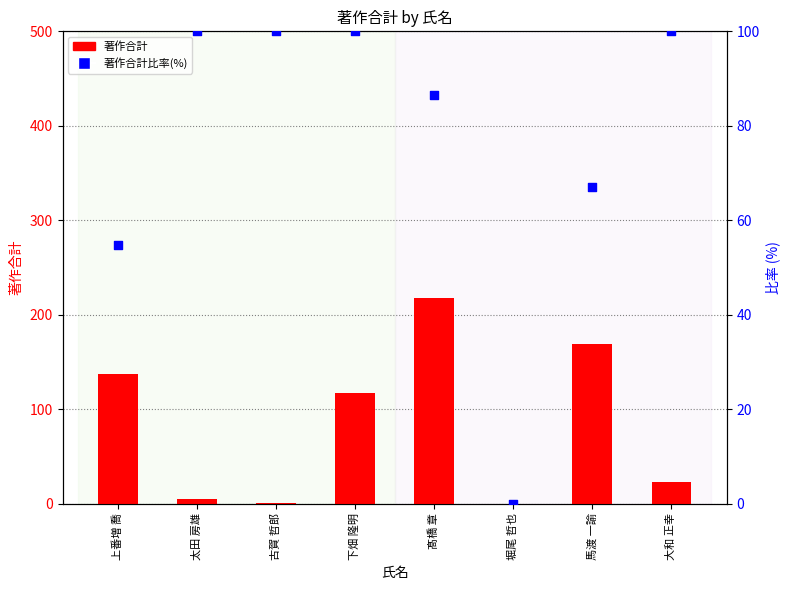

At how many categories does at least one series exceed 189?

1